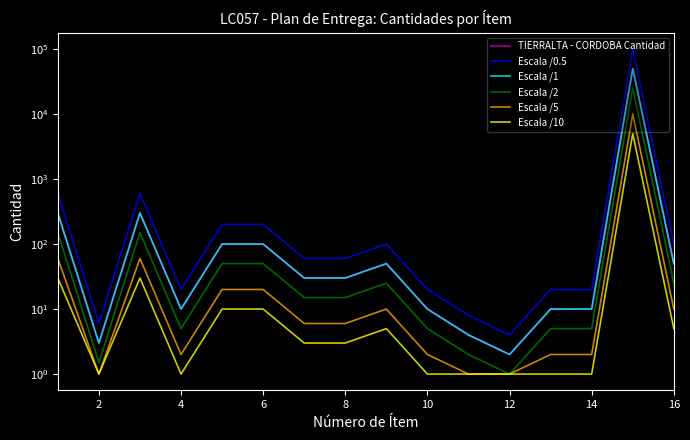

True or false: Escala /2 and Escala /0.5 cross at least once.

False